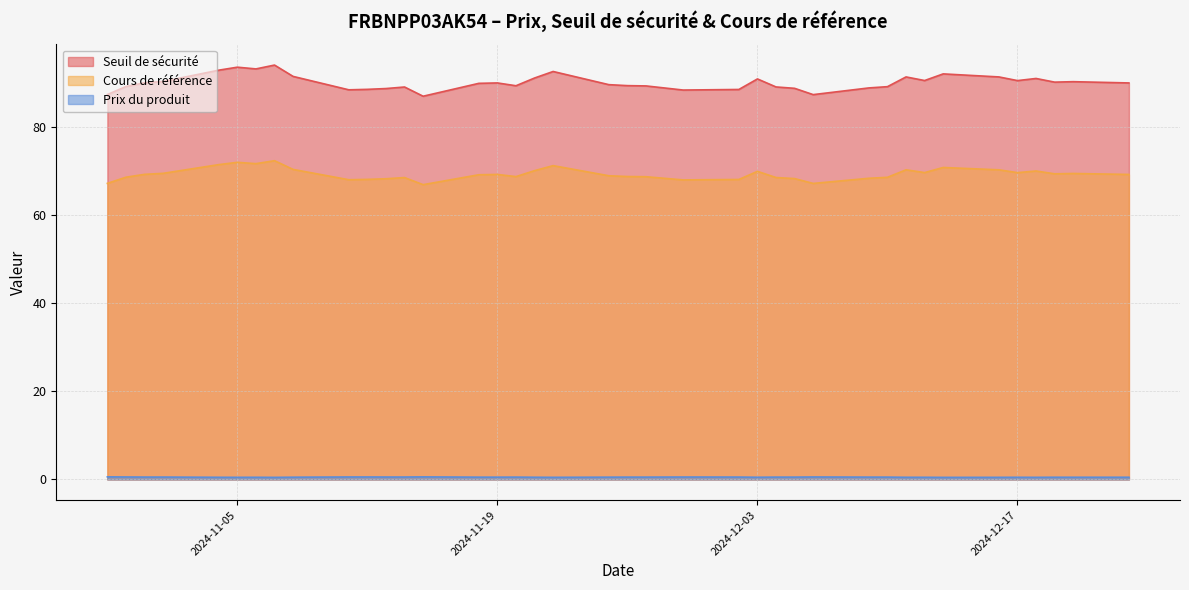

What is the highest value of the Seuil de sécurité series?

94.1